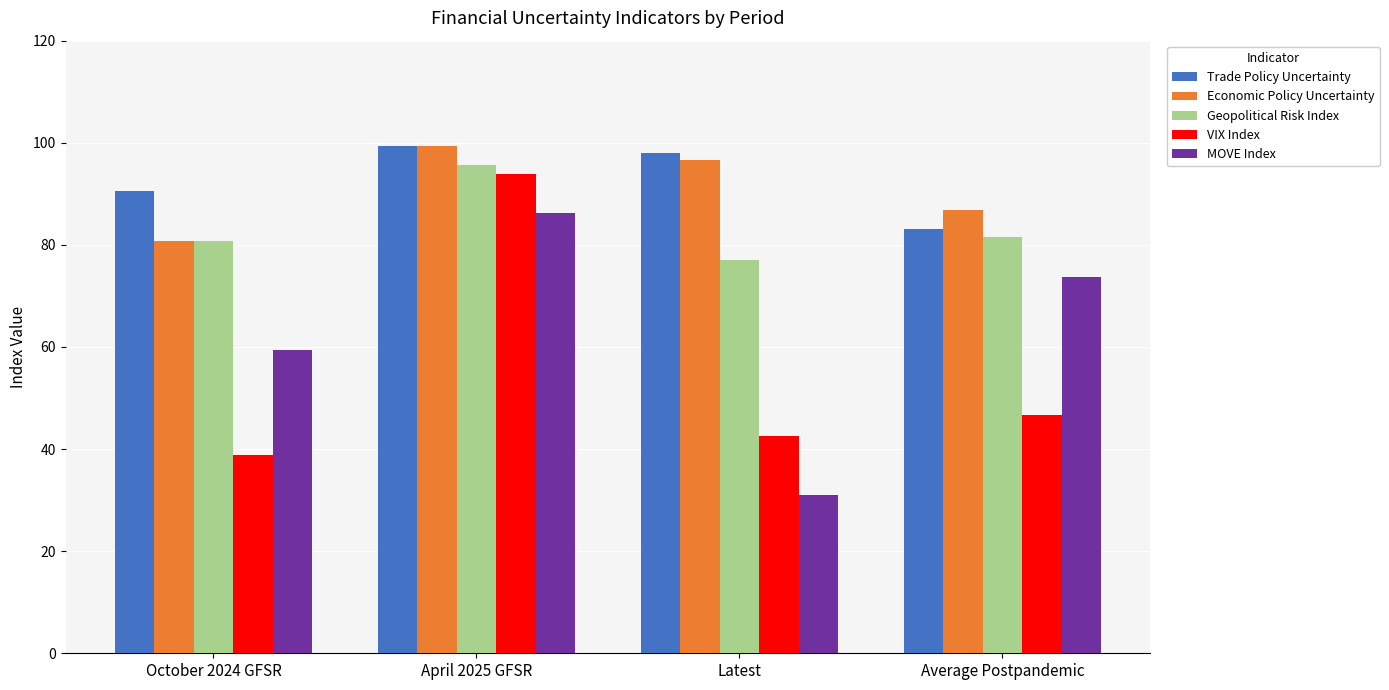

At how many categories does at least one series exceed 90?

3